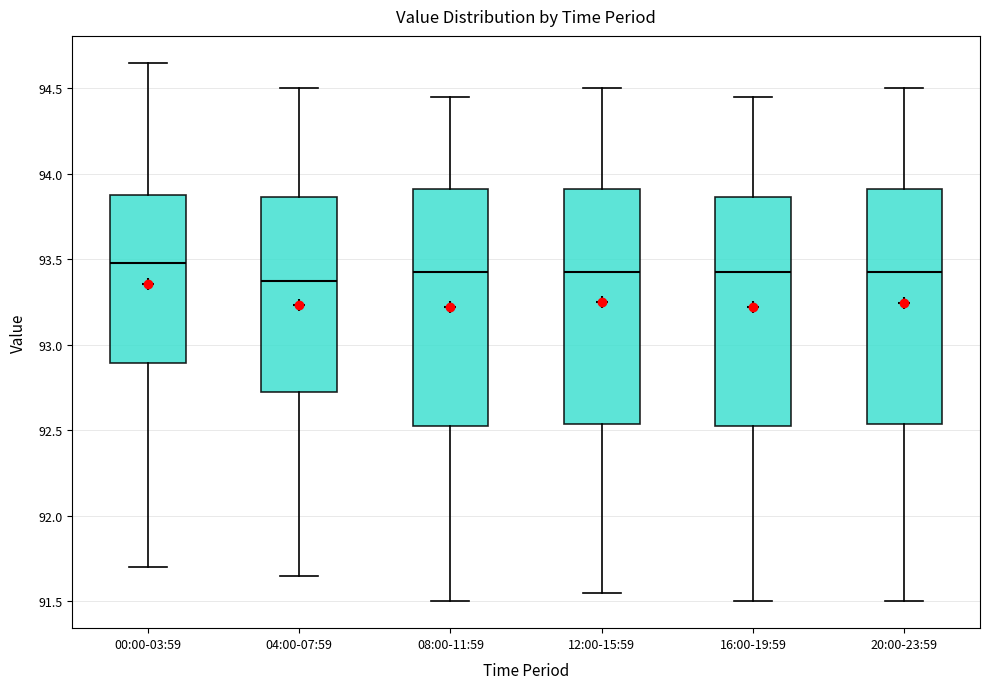

Reading left to right, read every box against the y-axis: the position of its median line, the range the box covers, and the ends of its whiskers. The values are not printed on the chart, so give them approximately, as read against the axis.

00:00-03:59: median 93.50, box 92.90 to 93.90, whiskers 91.70 to 94.65
04:00-07:59: median 93.40, box 92.75 to 93.85, whiskers 91.65 to 94.50
08:00-11:59: median 93.45, box 92.55 to 93.90, whiskers 91.50 to 94.45
12:00-15:59: median 93.45, box 92.55 to 93.90, whiskers 91.55 to 94.50
16:00-19:59: median 93.45, box 92.55 to 93.85, whiskers 91.50 to 94.45
20:00-23:59: median 93.45, box 92.55 to 93.90, whiskers 91.50 to 94.50